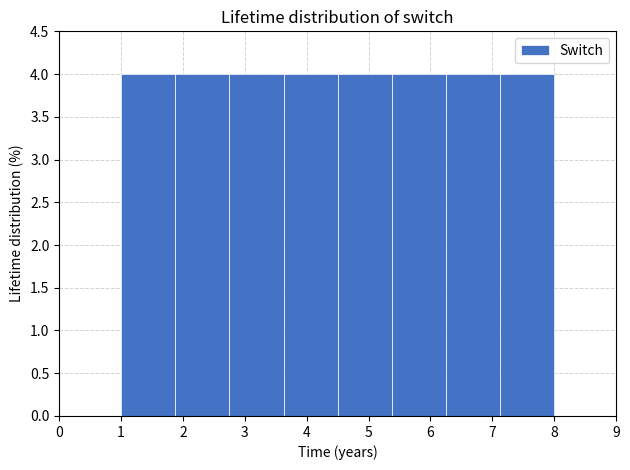

What is the height of the bar covering 5.4 to 6.3 on the x-axis? Neither the bar edges nor the heights are printed on the chart, so give them approximately, as read against the axes.

4